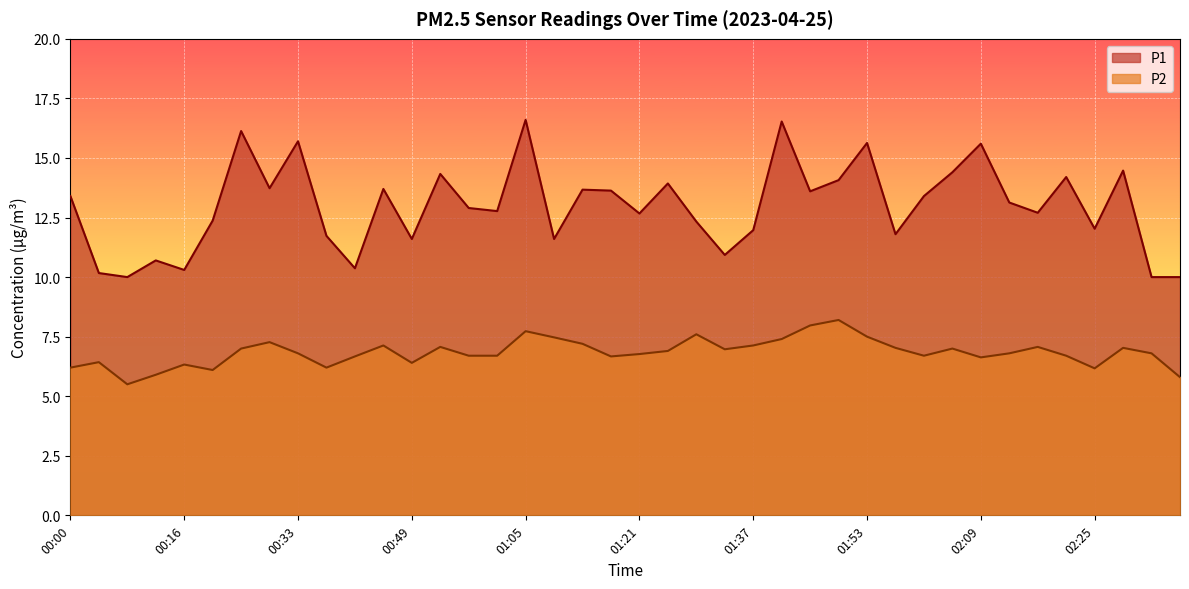

In P1, how many points are higher than both neighbors (excluding endpoints)?

13